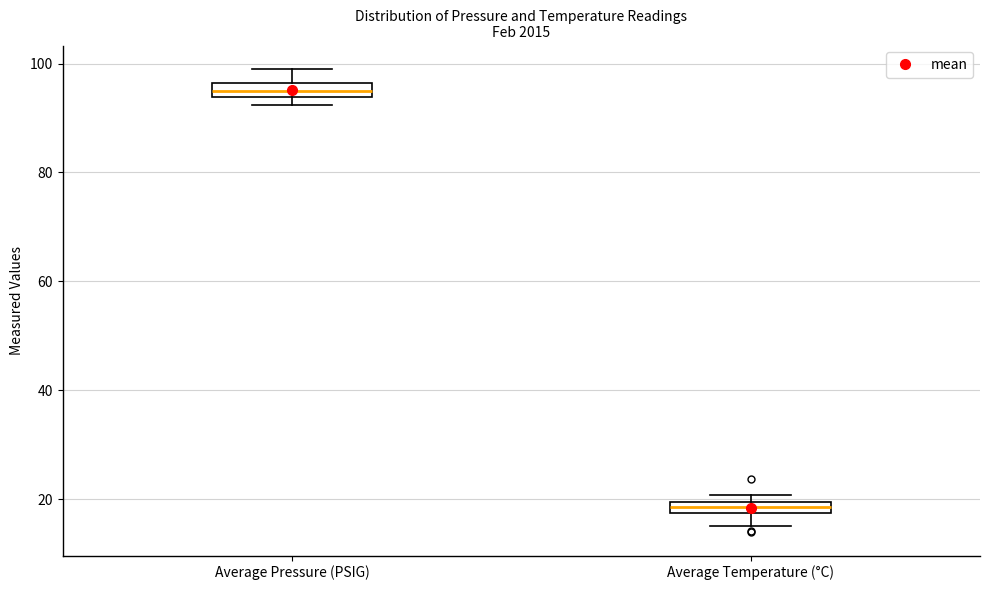

Which box's median line is the lowest?

Average Temperature (°C)